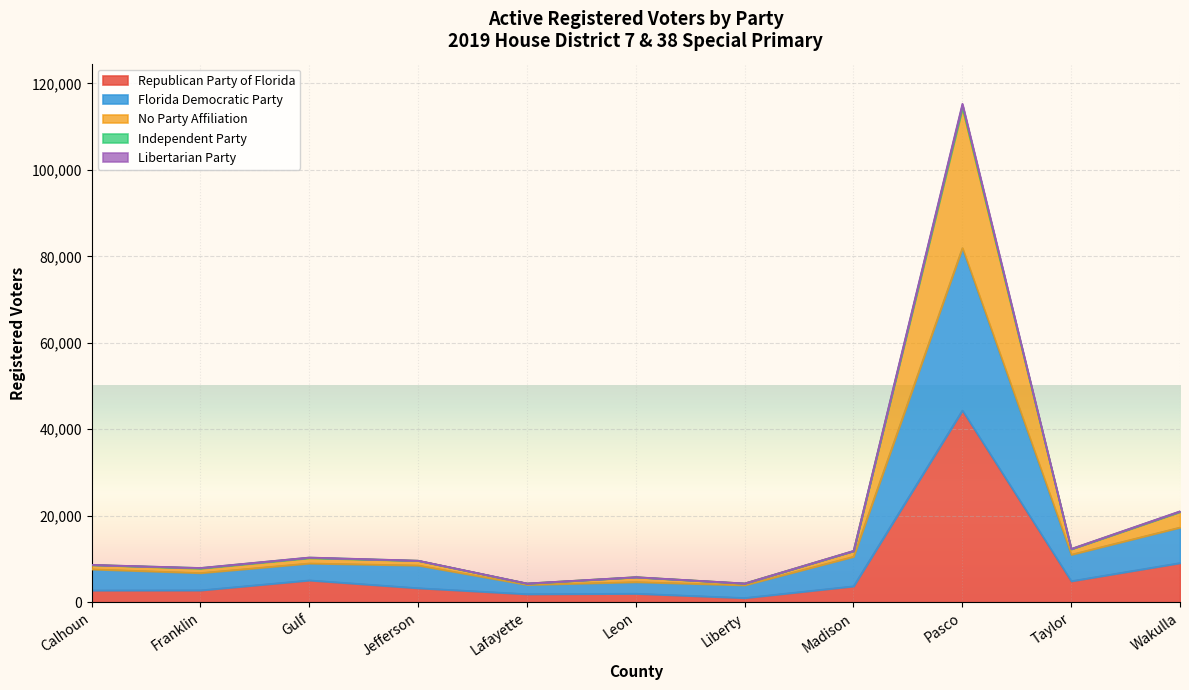

How many interior local valleys does the Florida Democratic Party series have?

4